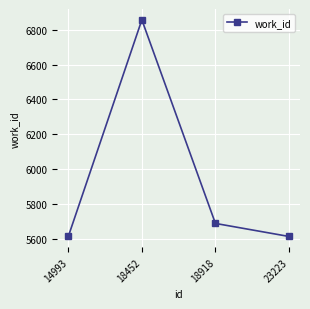

How many points are higher than both their immediate neighbors (excluding endpoints)?

1